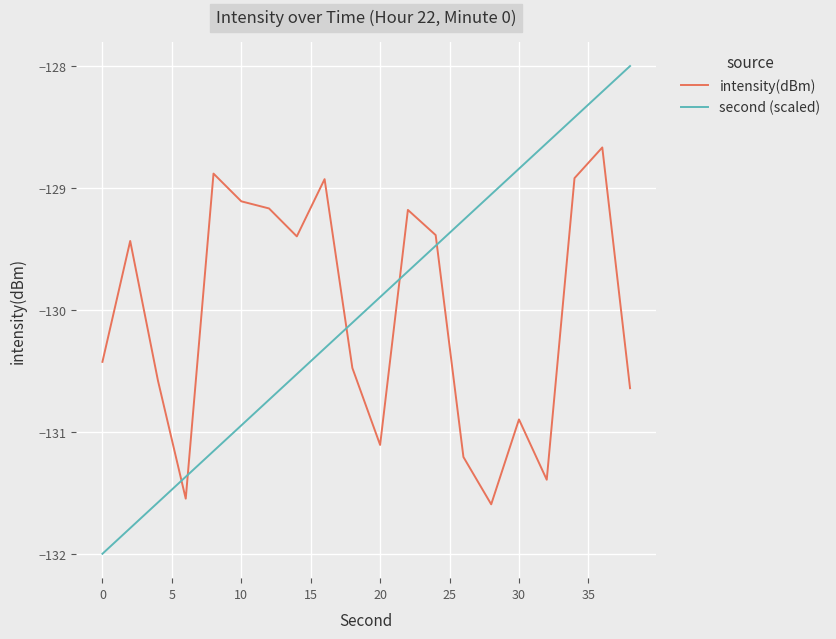

What is the difference between the maximum and minimum values in the second (scaled) series?

4.0